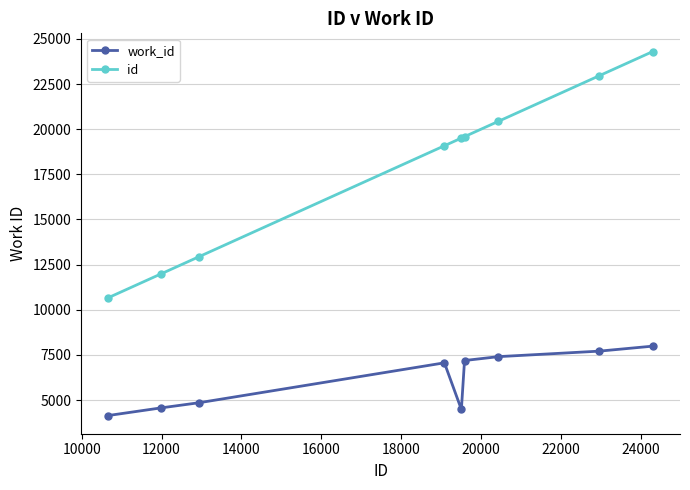

True or false: id has more than 2 points higher than both neighbors.

False